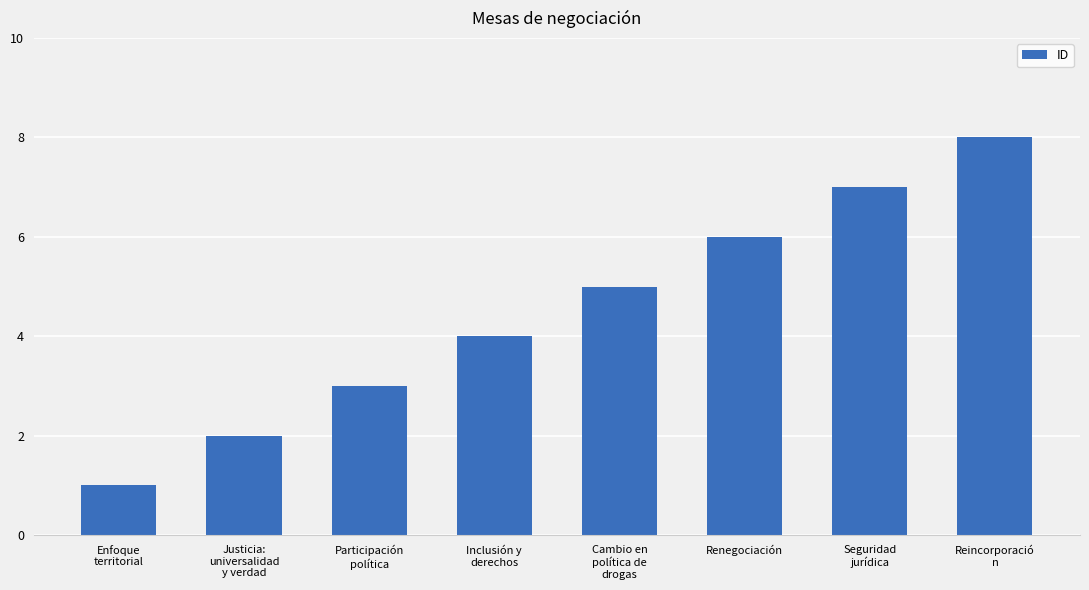

At which category does the chart reach its minimum across all series?

Enfoque
territorial